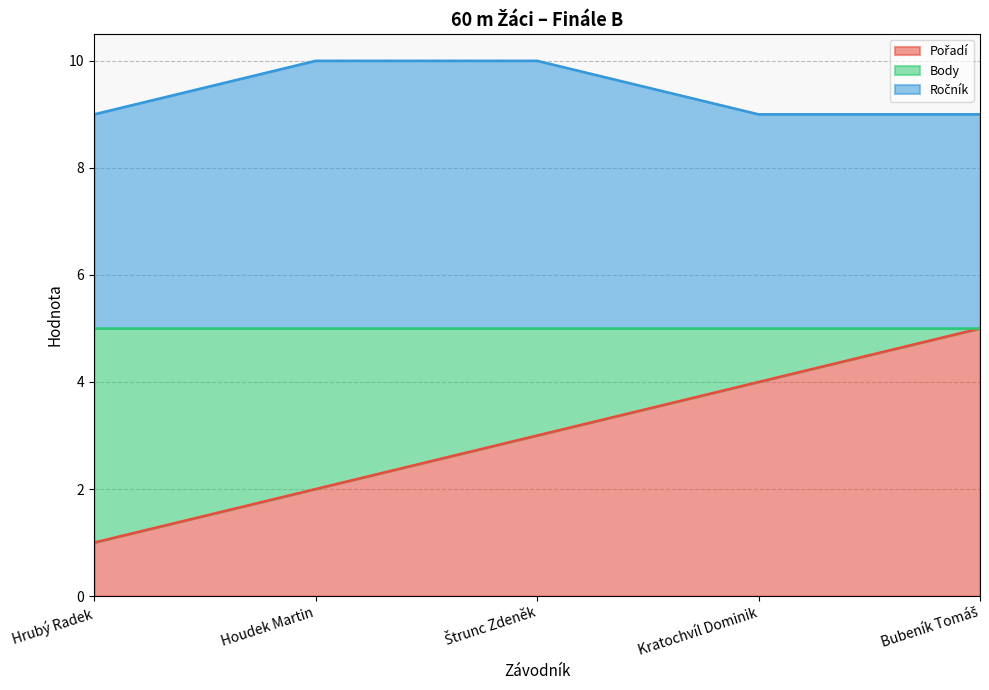

Which series changed the most between Hrubý Radek and Houdek Martin?

Pořadí